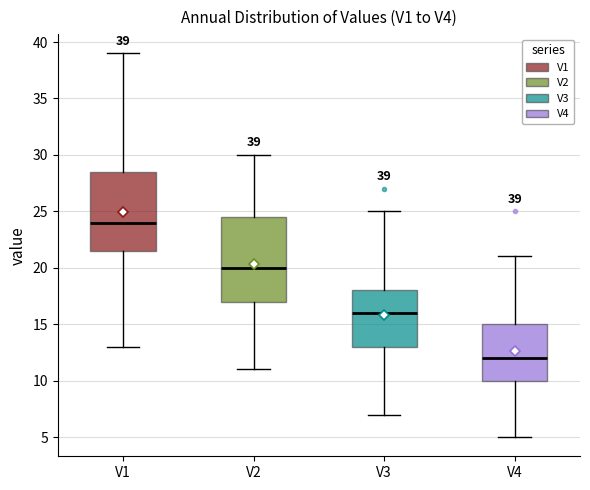

Which box's median line is the highest?

V1